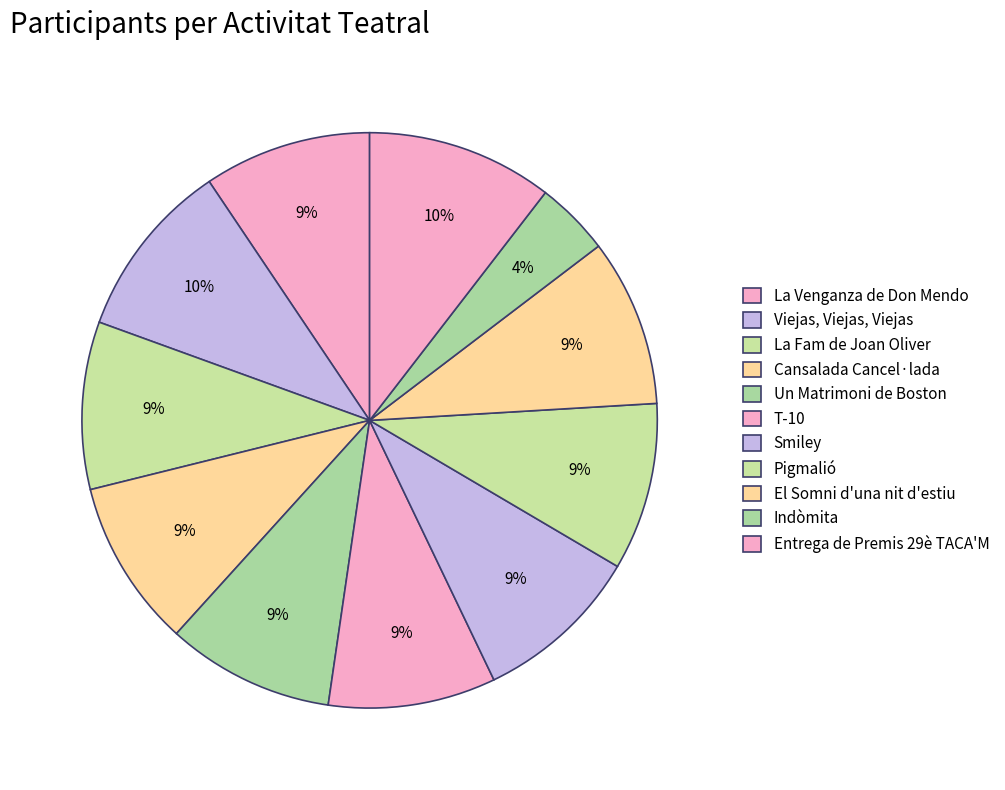

How many slices are in this pie chart?

11